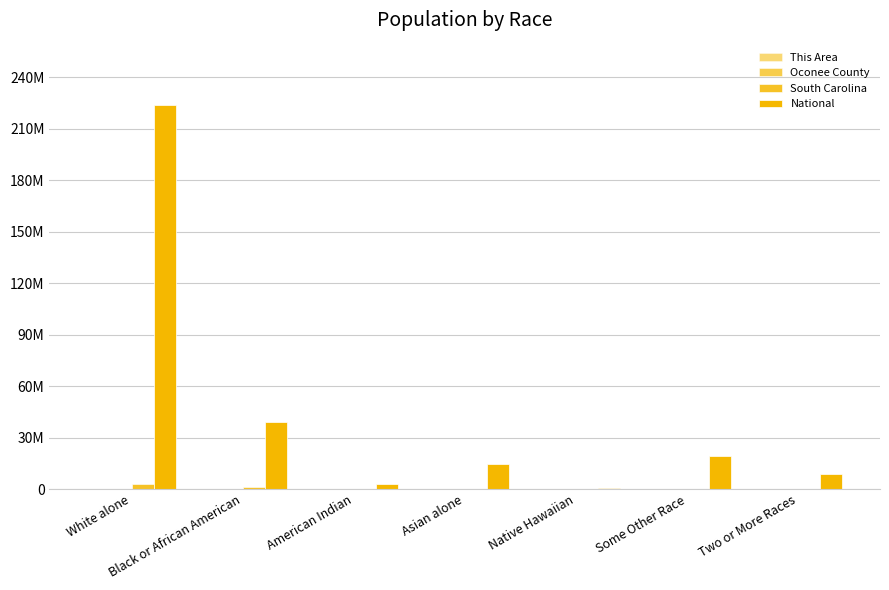

Does the chart contain stacked bars?

No